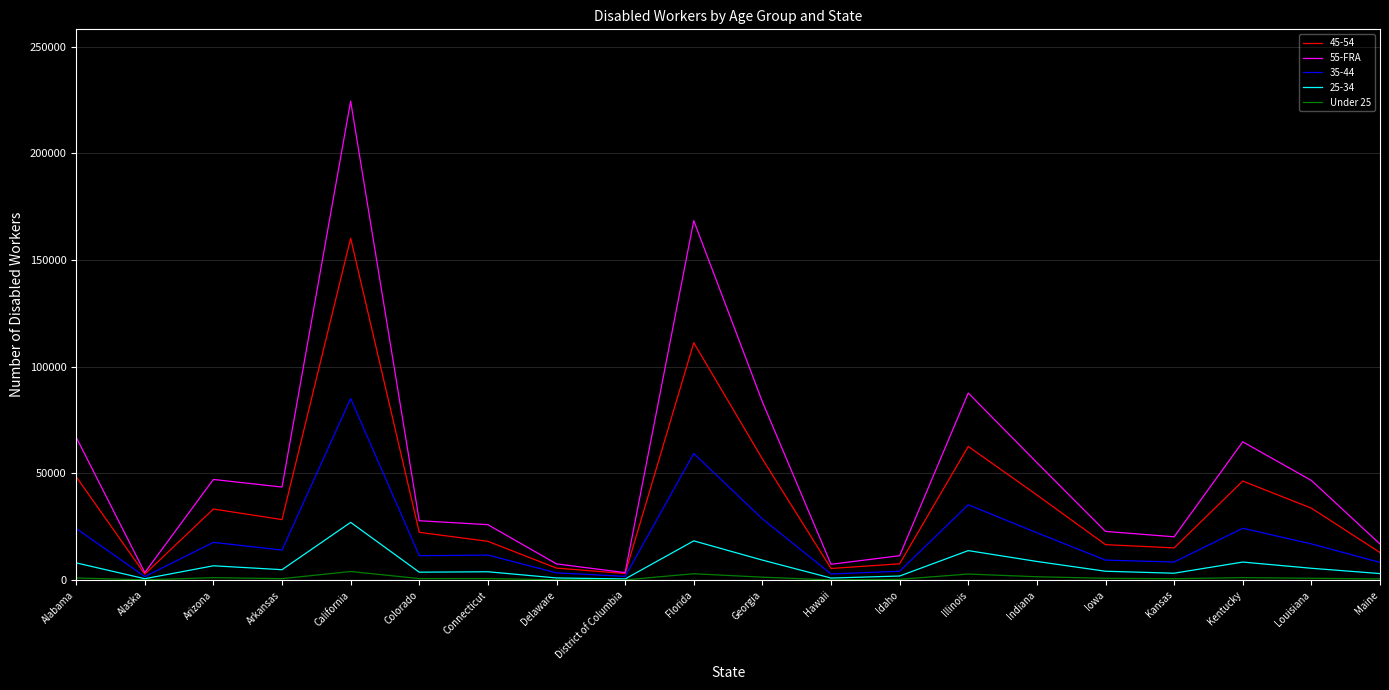

At which category does the chart reach its peak across all series?

California